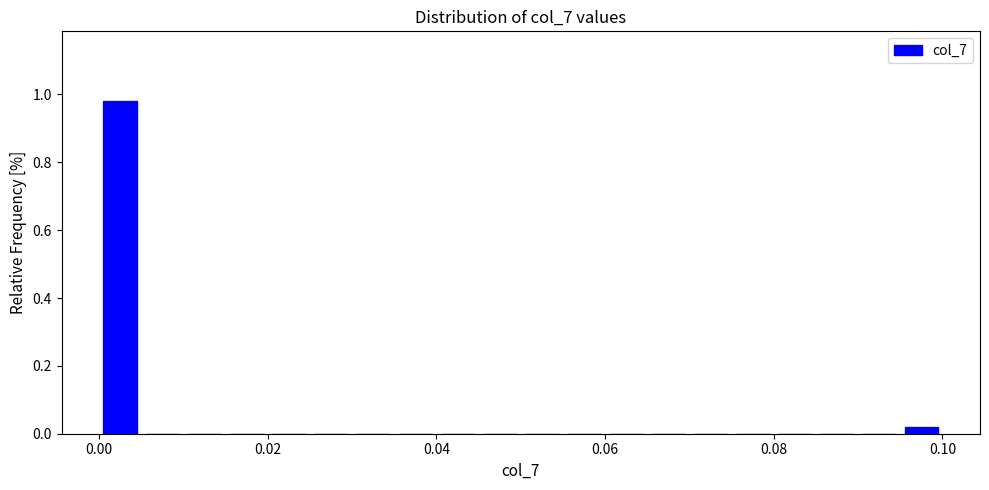

Around what value on the x-axis is the tallest bar? Give the approximate position of its centre, as read against the axis.

0.002